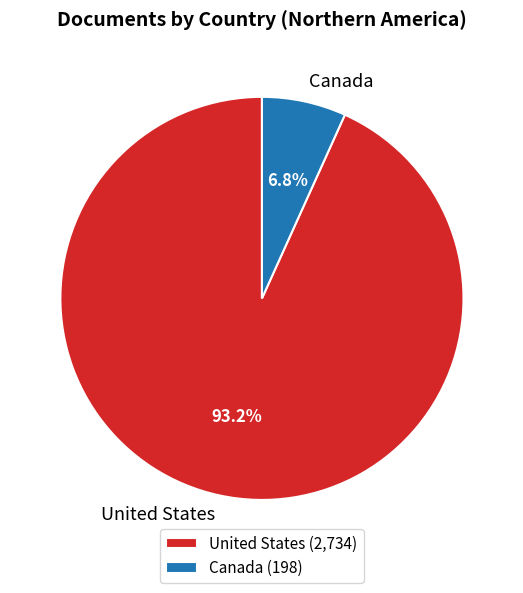

Count the number of slices in the pie.

2